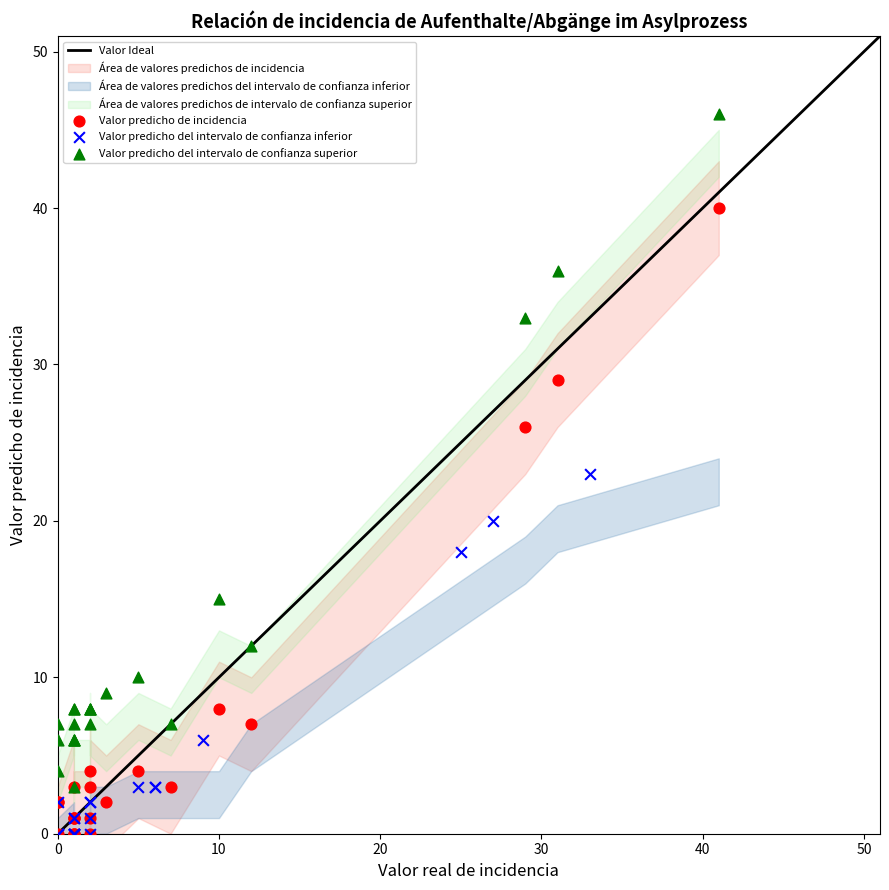

Which series has the widest spread of Y values?

Valor predicho del intervalo de confianza superior